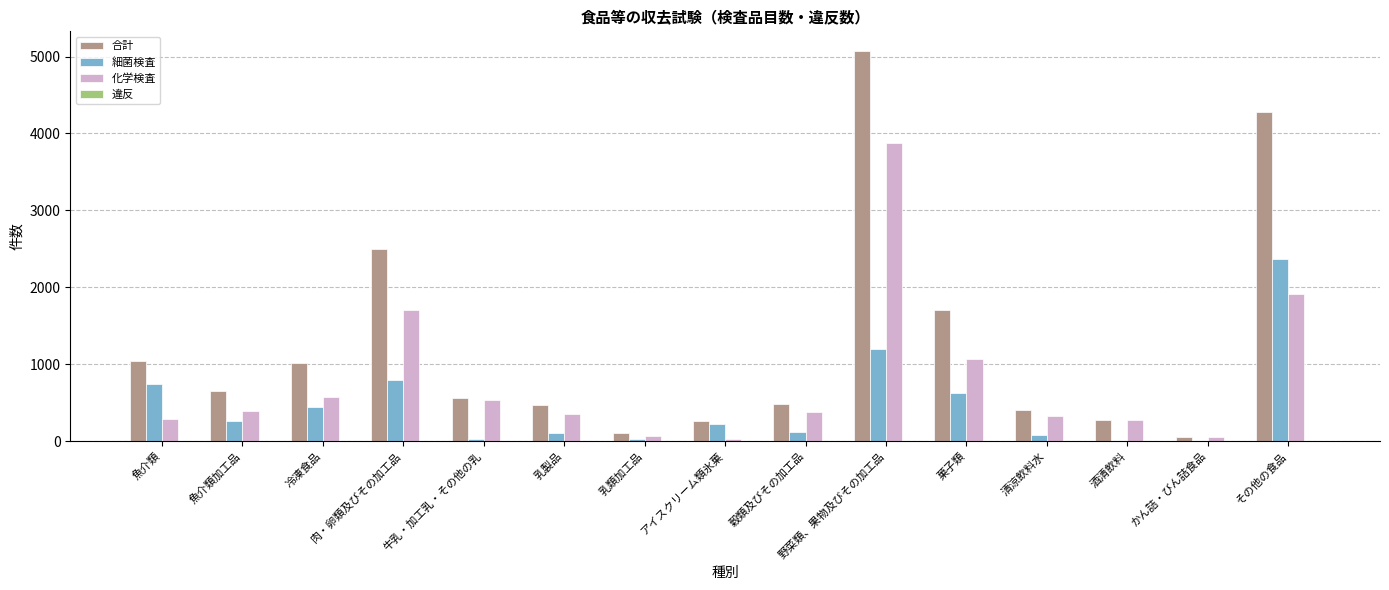

What is the average value of the 細菌検査 series?

468